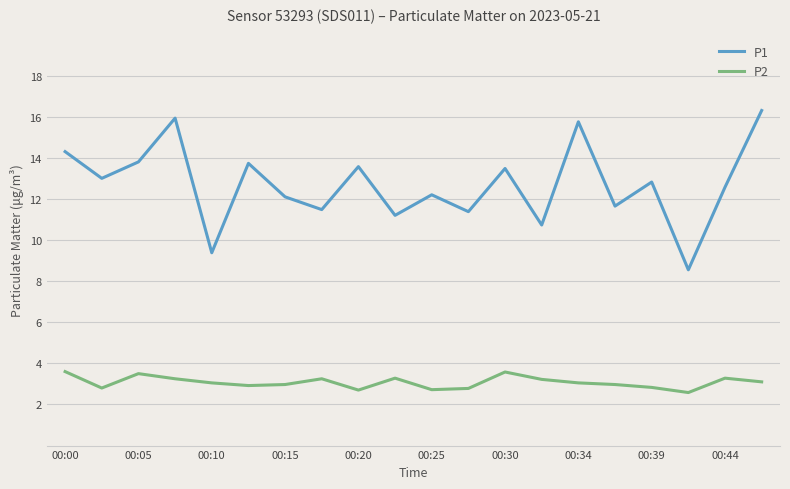

List the series in order of their peak value, lowest first.

P2, P1